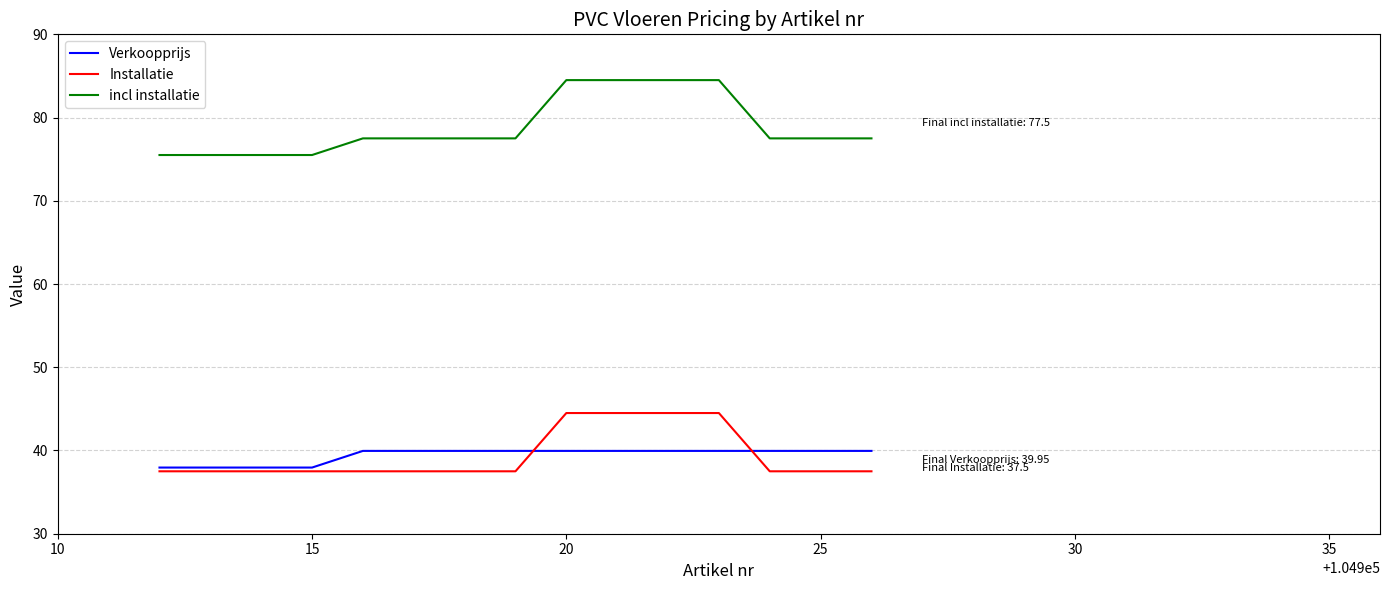

What is the lowest value of the Verkoopprijs series?

38.0